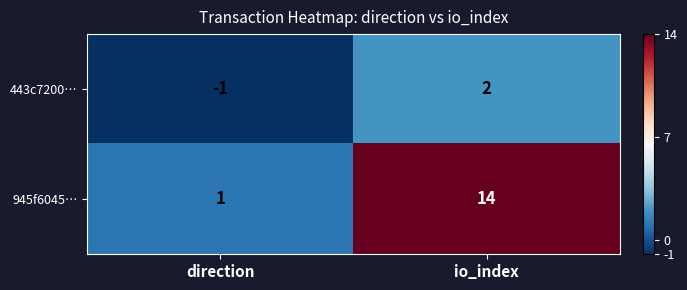

At which label is 945f6045… closest to 7?

direction